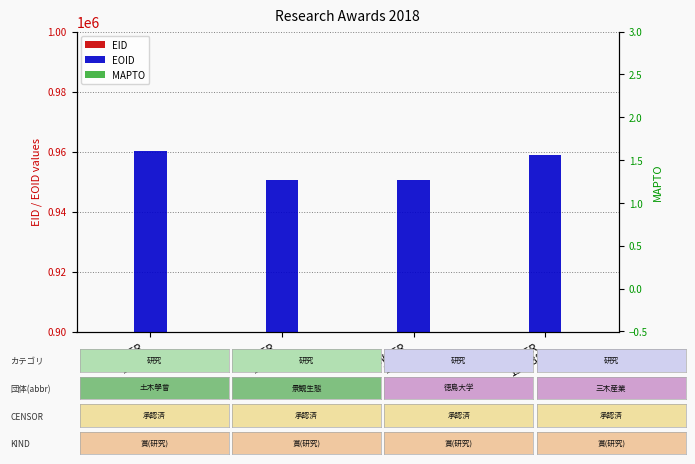

Reading right to left, what are all the values shown in this chart?

EID: 357976	353307	339489	270491
EOID: 958866	950432	950423	960235
MAPTO: 0	0	0	0